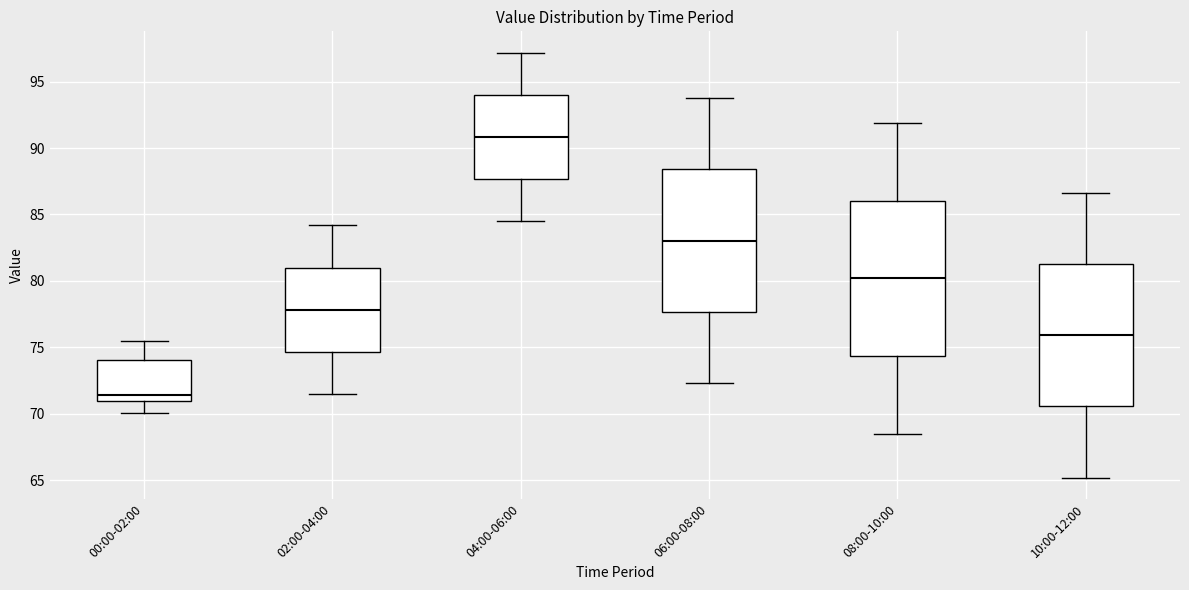

Which box has the highest median line?

04:00-06:00